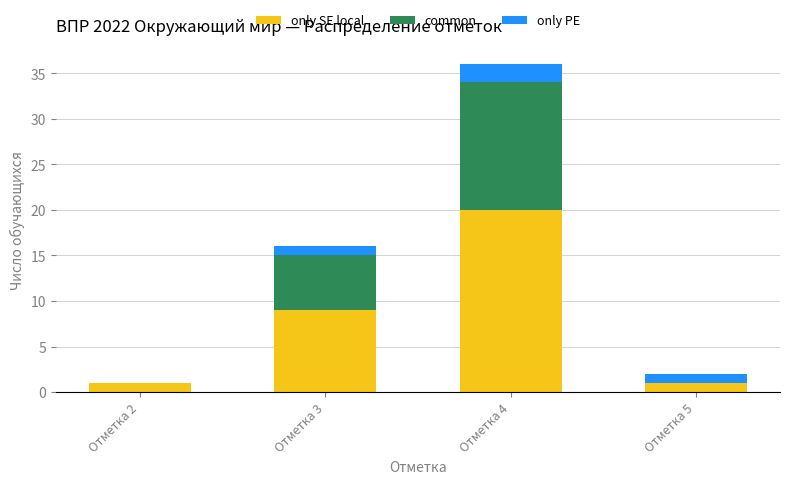

At which label does only SE local reach its peak?

Отметка 4